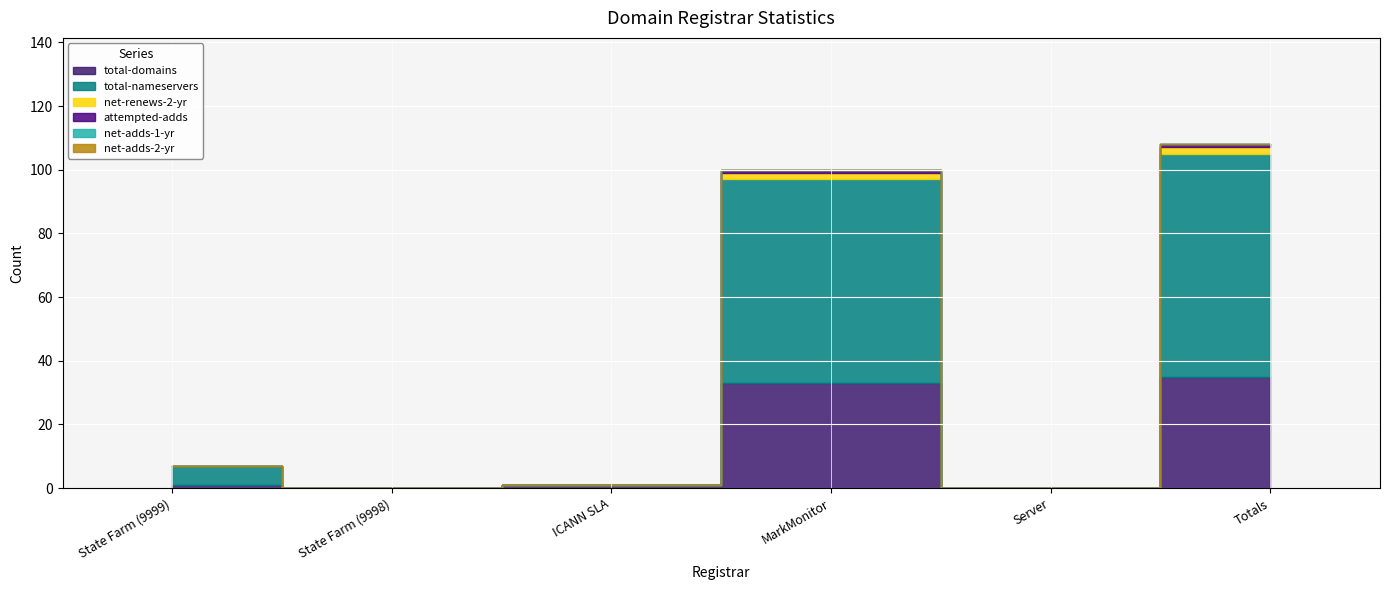

What position from the right is MarkMonitor?

3